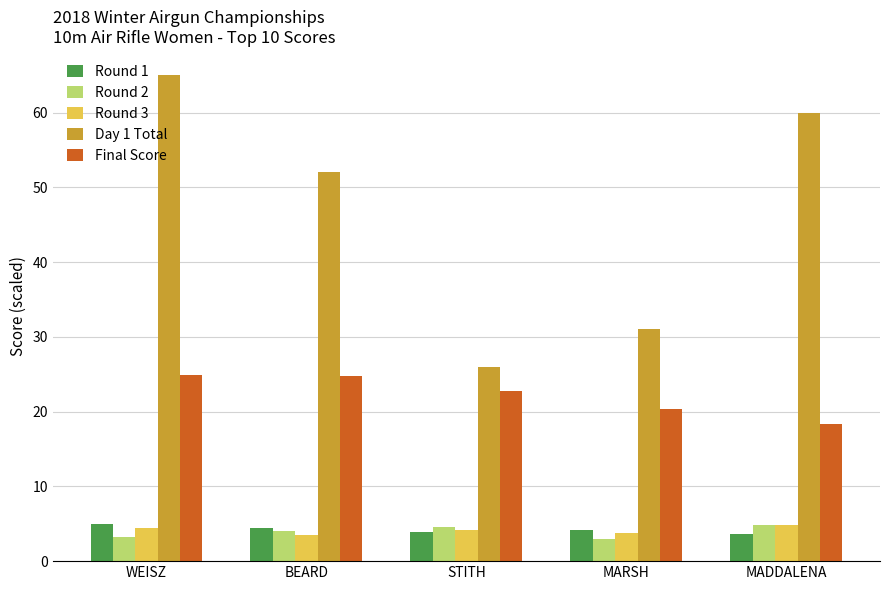

At how many categories does at least one series exceed 43?

3